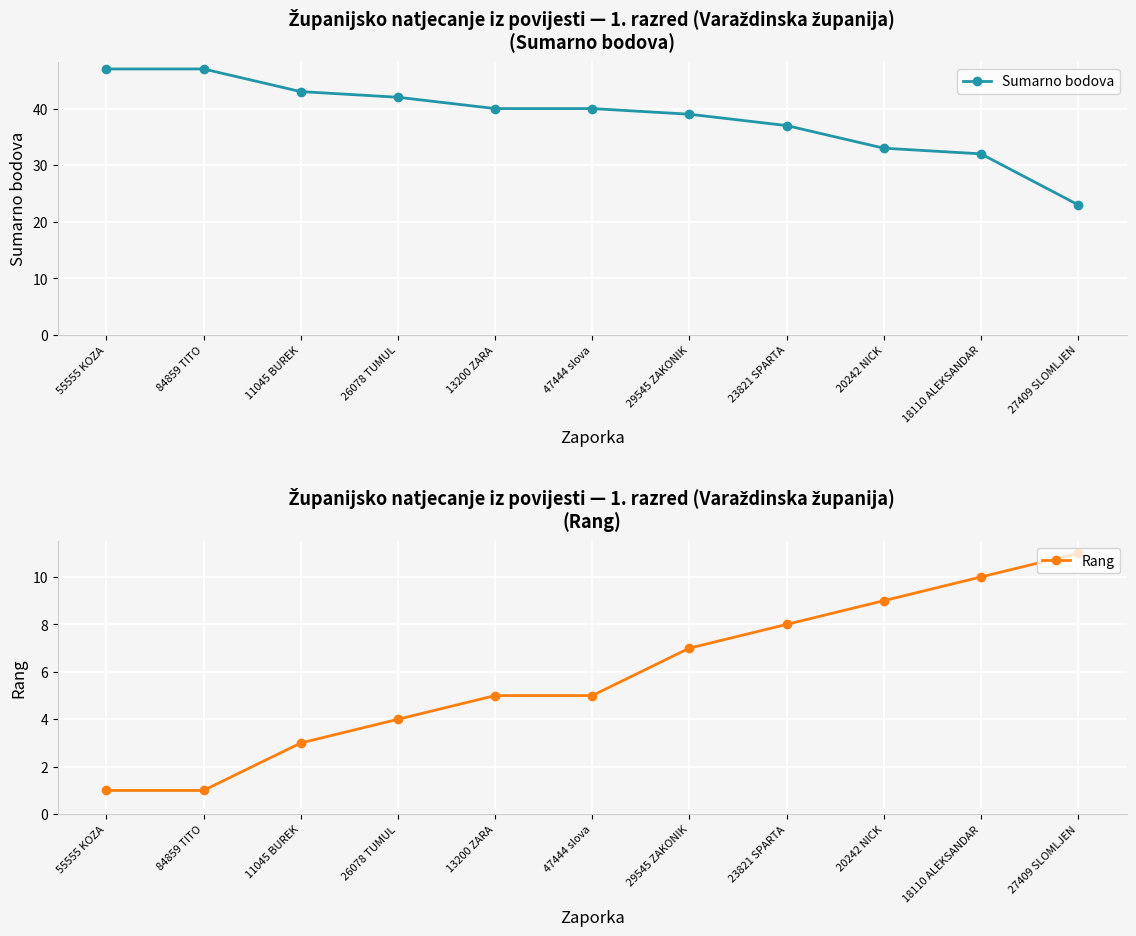

What position from the left is 23821 SPARTA?

8